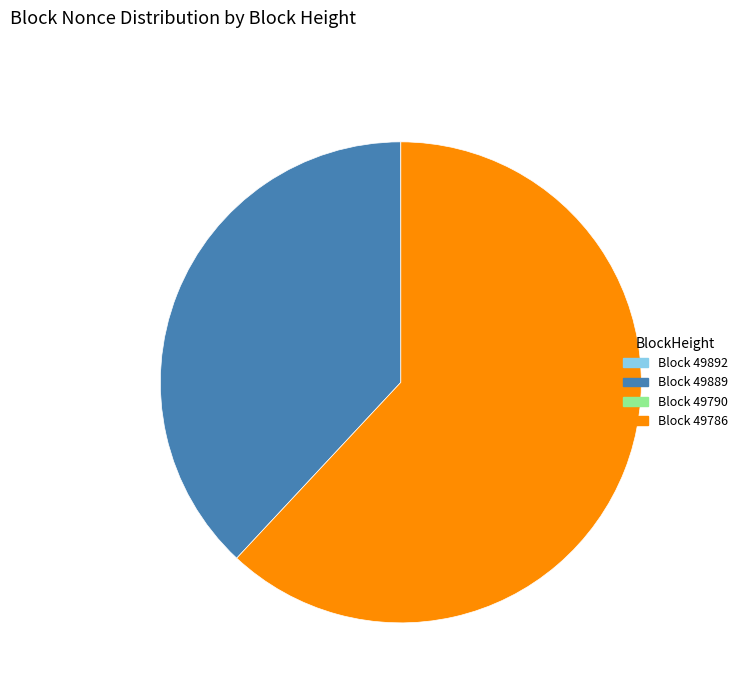

Does any single category account for the majority?

Yes